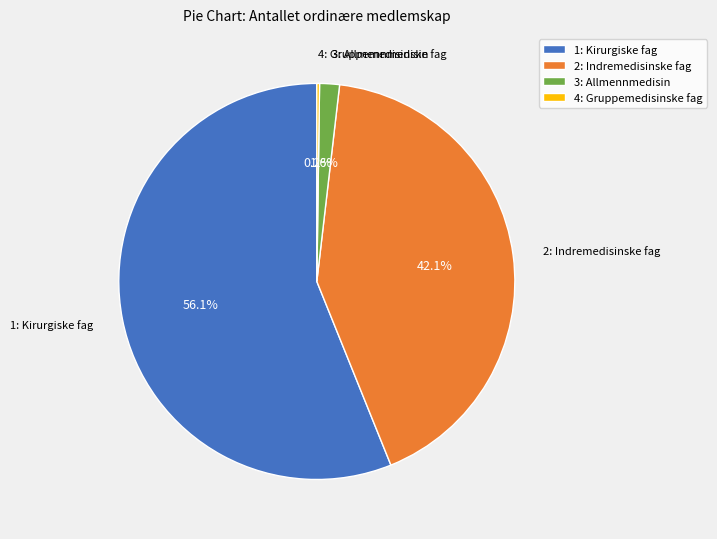

What is the total percentage of 3: Allmennmedisin and 1: Kirurgiske fag?

57.7%